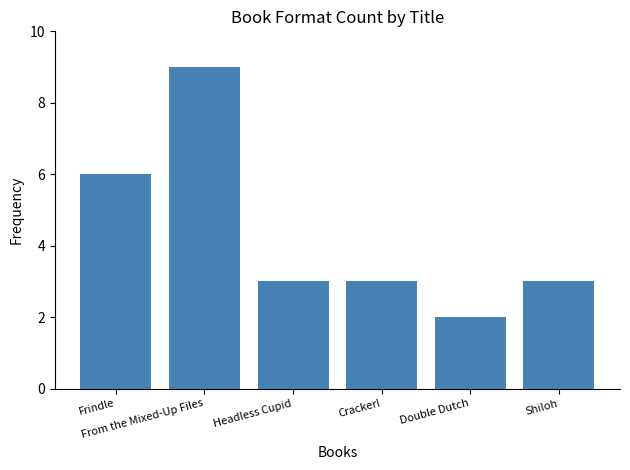

Does the chart contain any negative values?

No